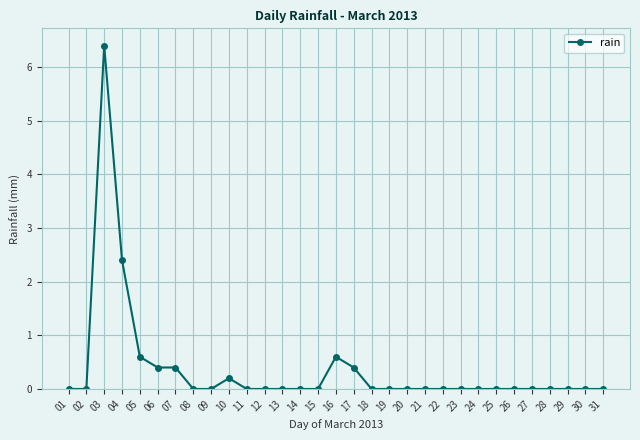

How many distinct data groups are displayed?

1